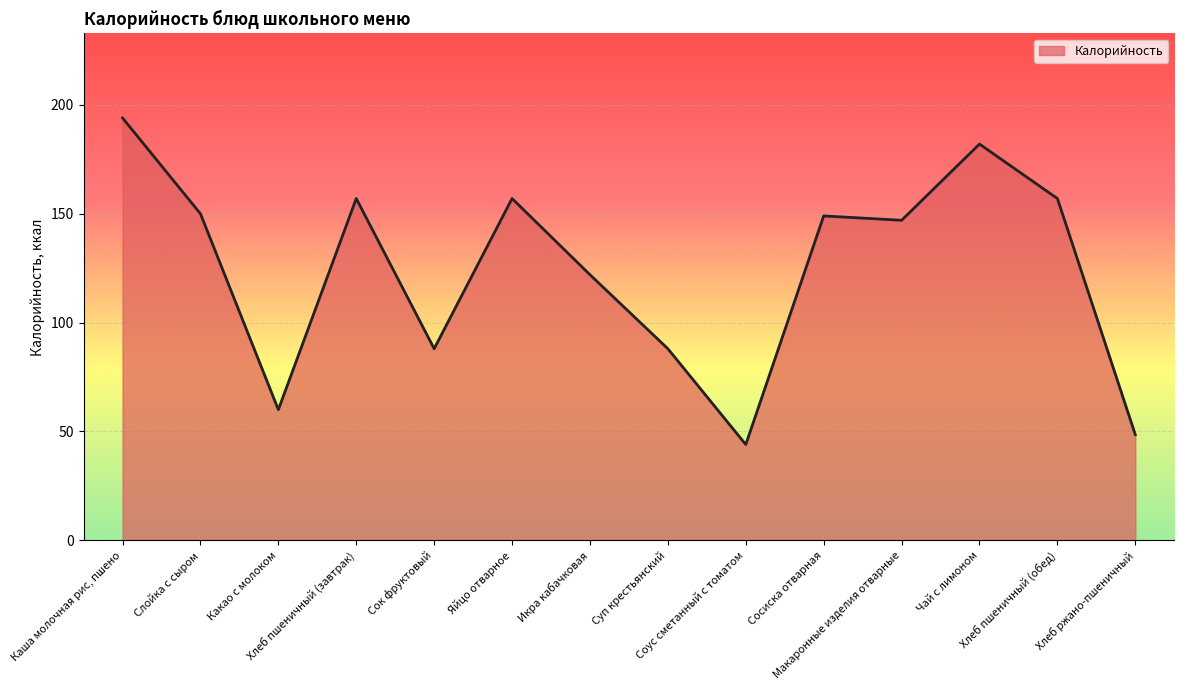

What is the change in value from Яйцо отварное to Макаронные изделия отварные?

-10.0